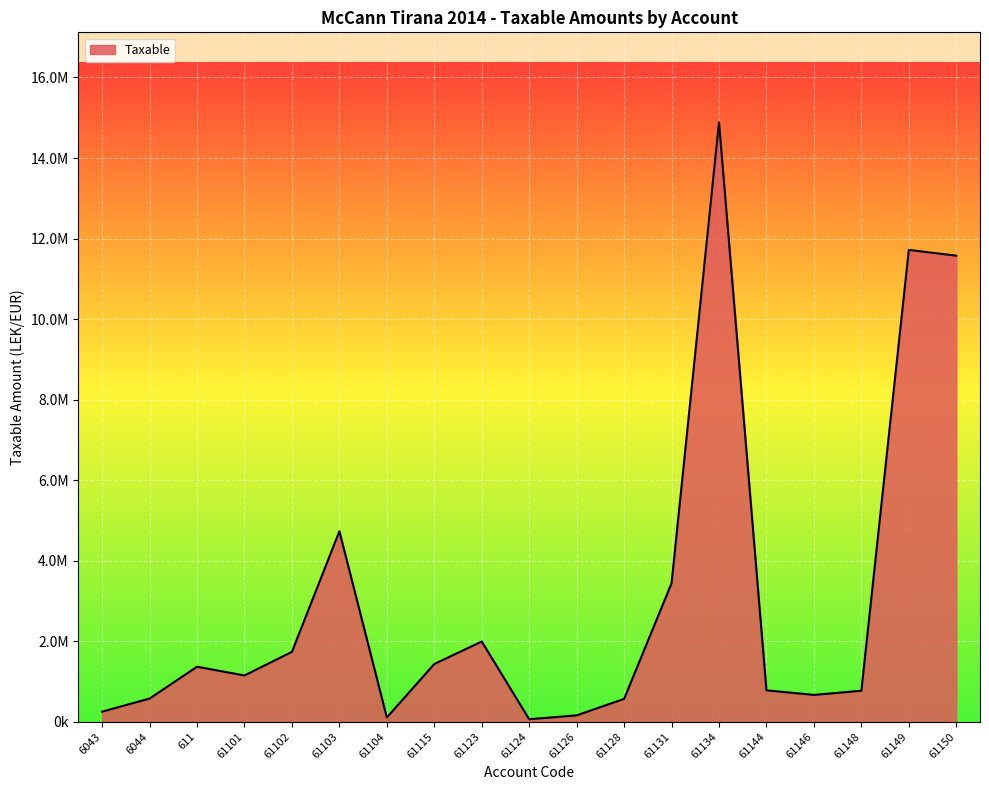

Reading right to left, list all the values displayed in this chart.

11574631.1	11717876.6	769080.9	666085.5	779642.1	14887859.8	3437988.5	567460.5	157990.0	61813.2	1991862.2	1433753.2	105900.0	4731146.9	1735151.5	1149043.7	1366068.5	575296.9	250227.1